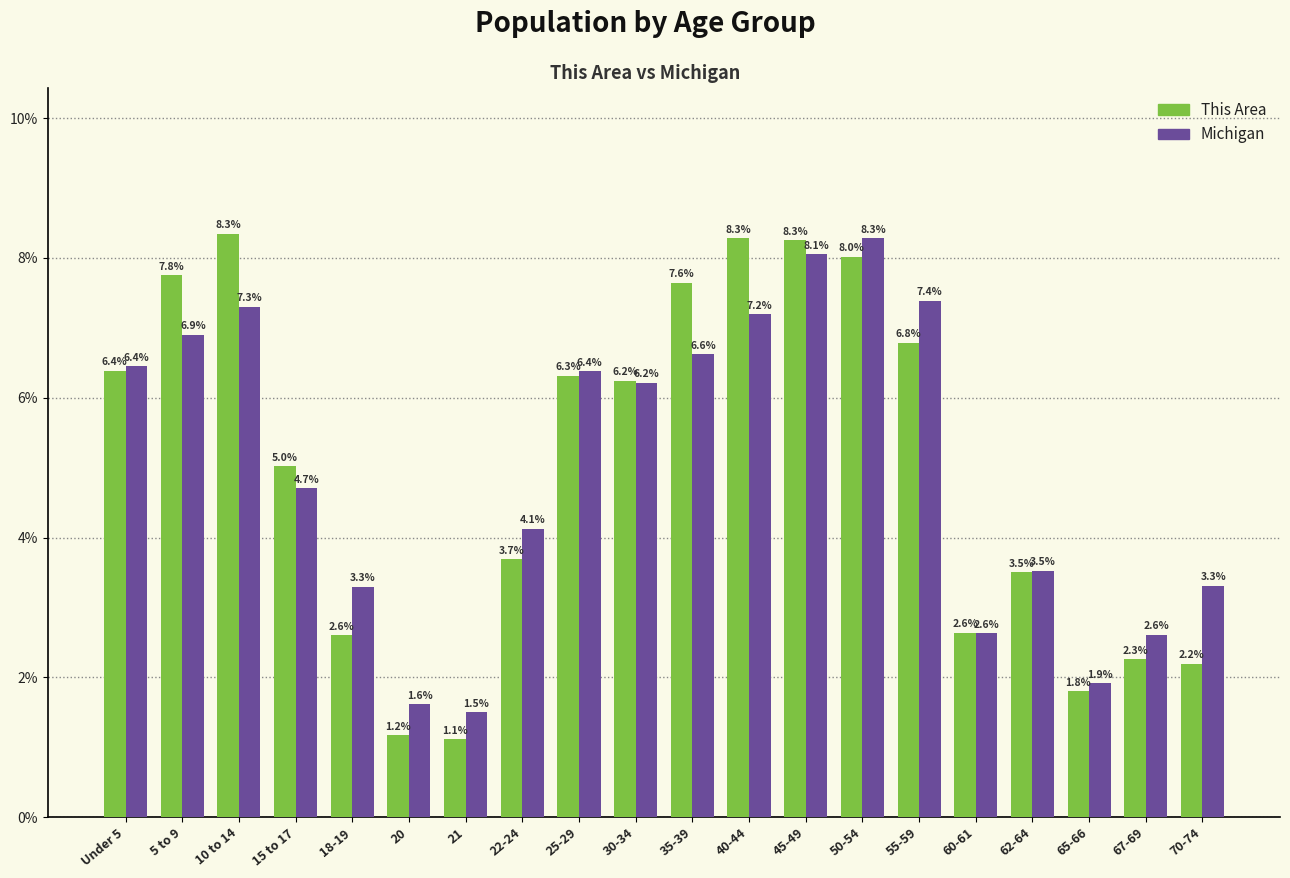

Where does the This Area series first go above 6?

Under 5